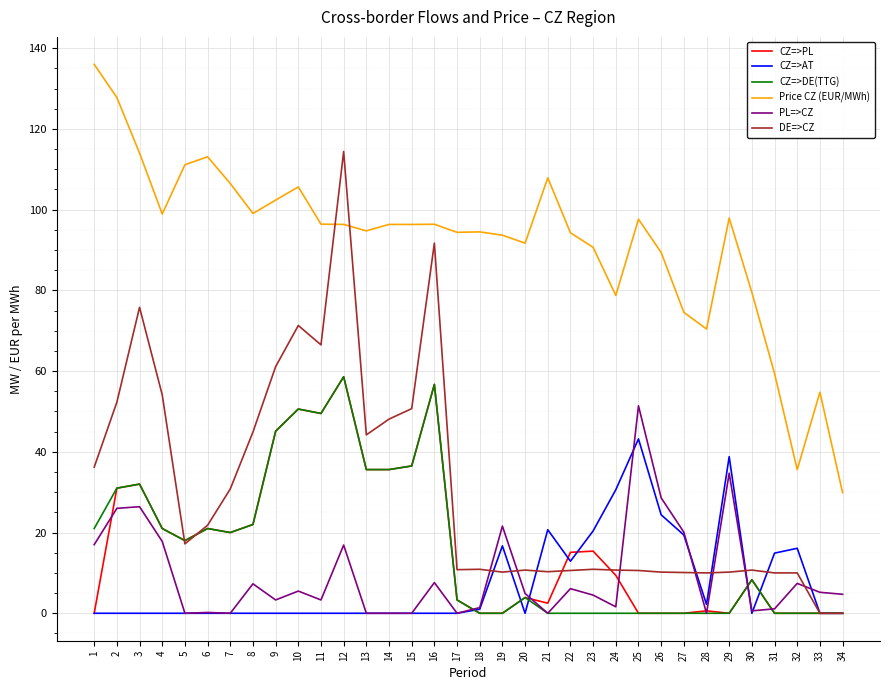

What is the average value of the CZ=>PL series?

17.4